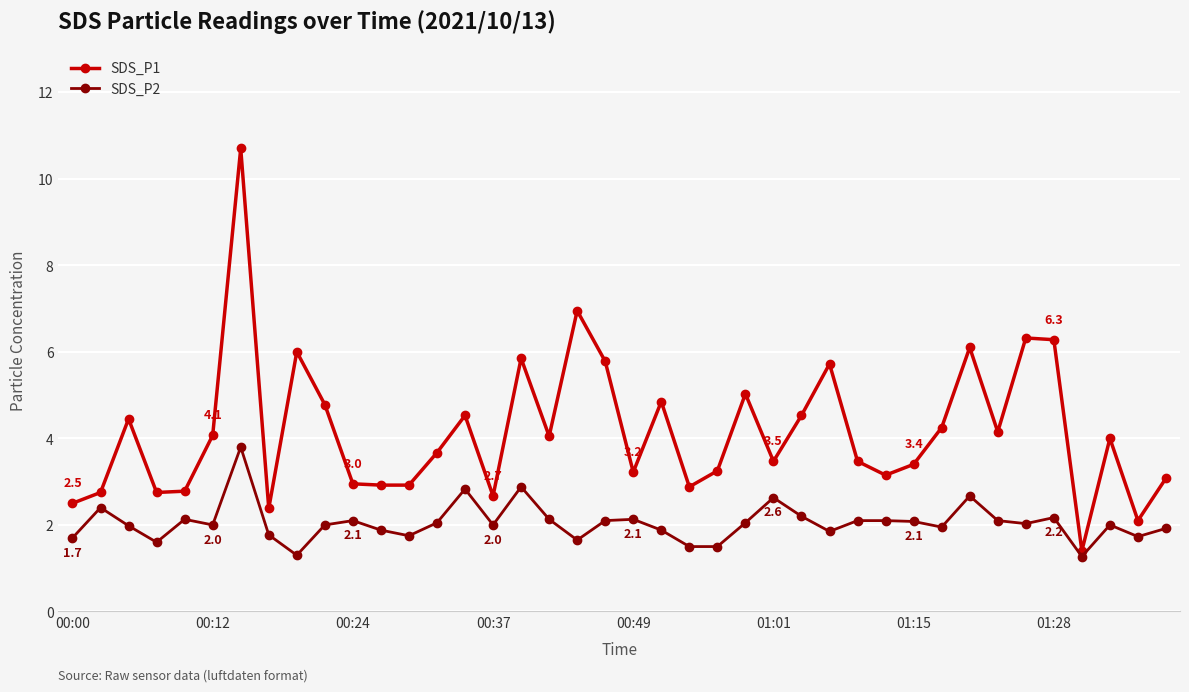

True or false: SDS_P2 has more than 2 interior local peaks.

True